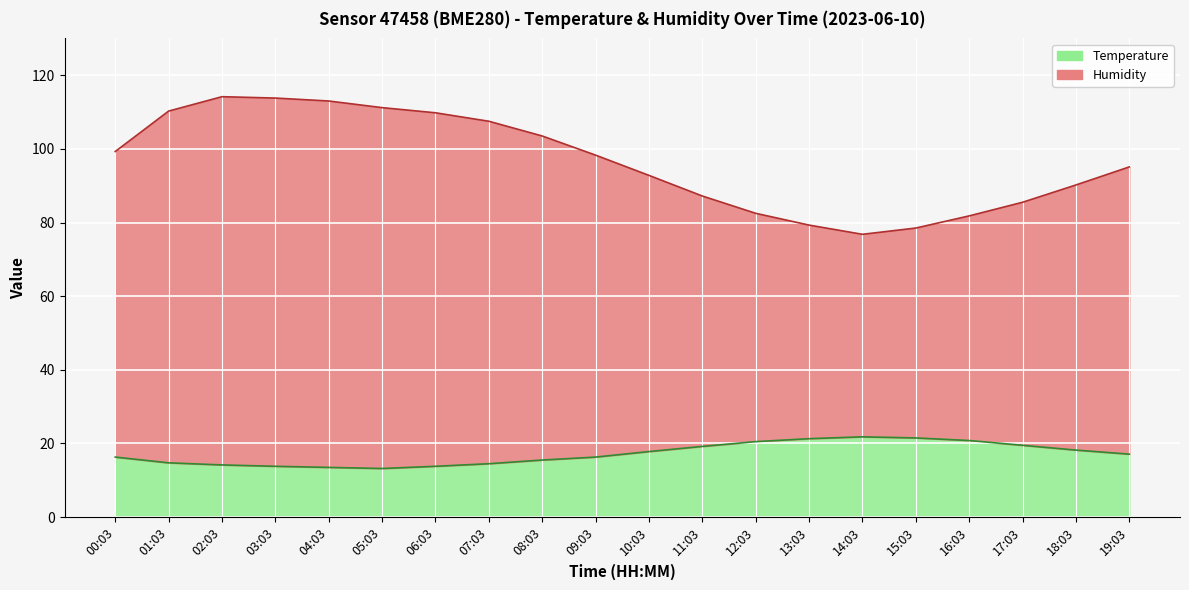

At which category does Humidity reach its first local peak?

02:03